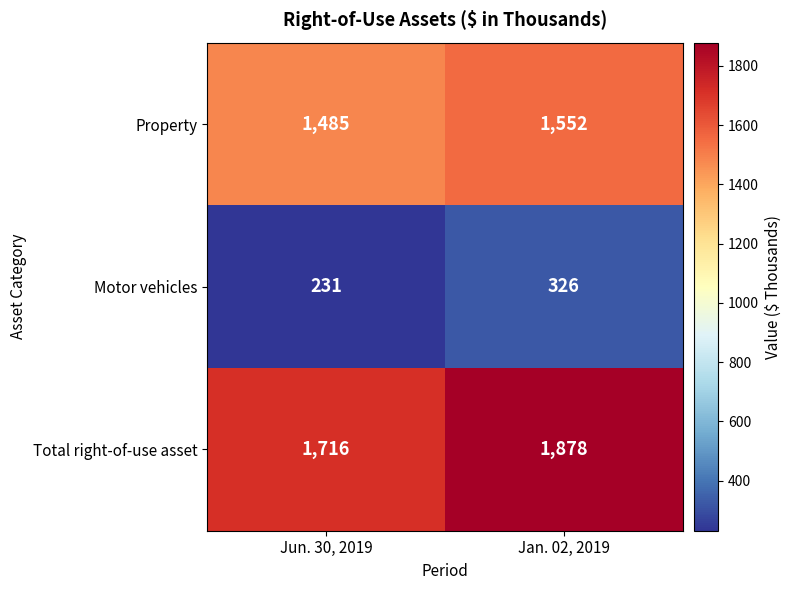

Rank the series by their average value, from highest to lowest.

Total right-of-use asset, Property, Motor vehicles